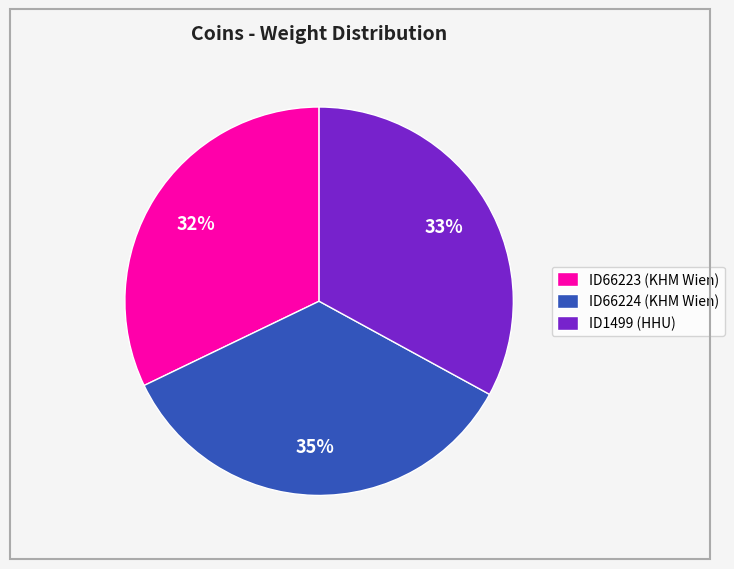

How many slices are in this pie chart?

3